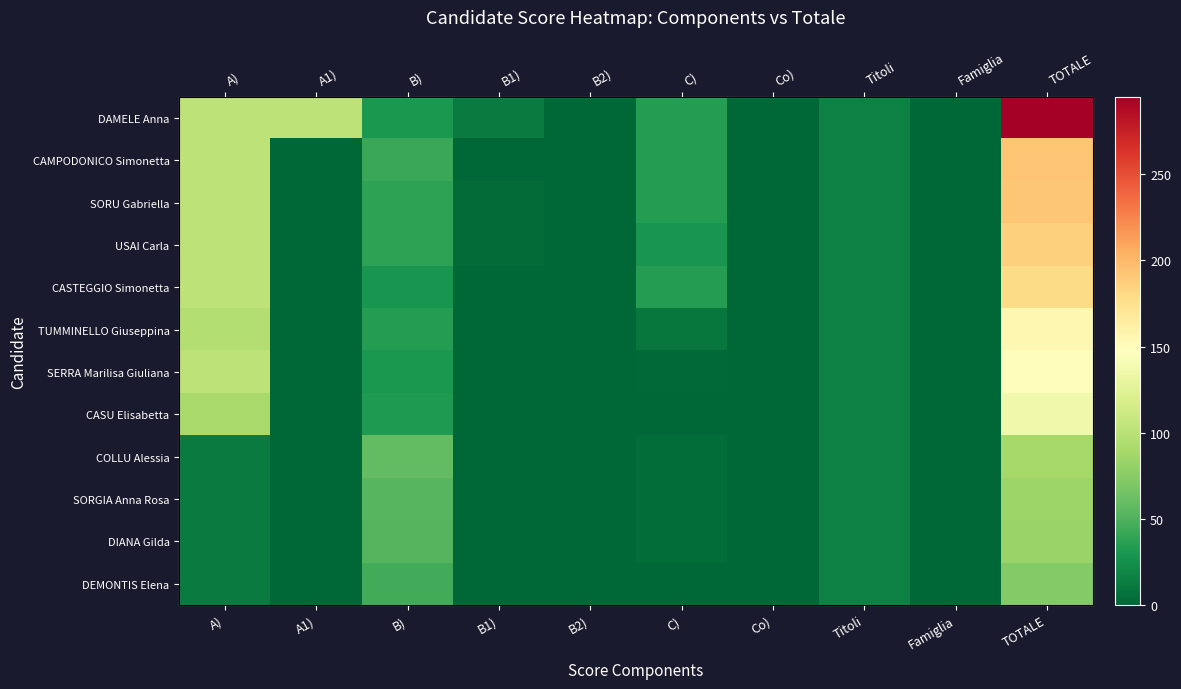

Is it true that COLLU Alessia equals 0 at B2)?

True